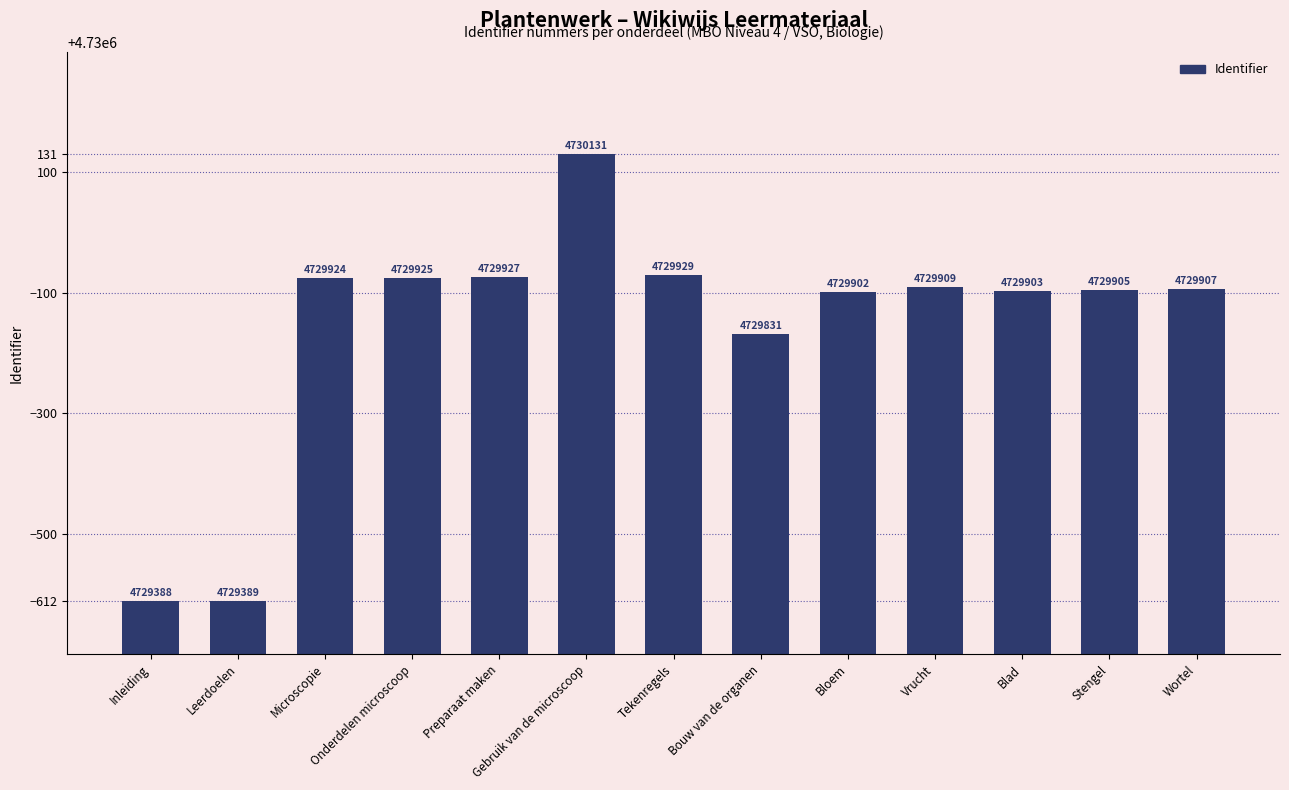

Is it true that the value at Bloem is 4729902?

True